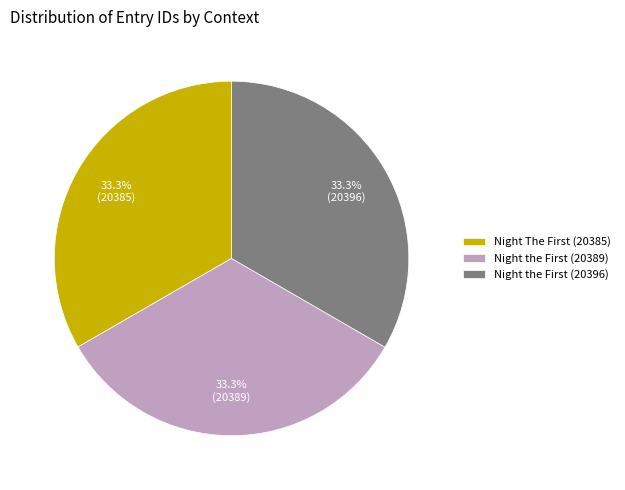

Does any single category account for the majority?

No